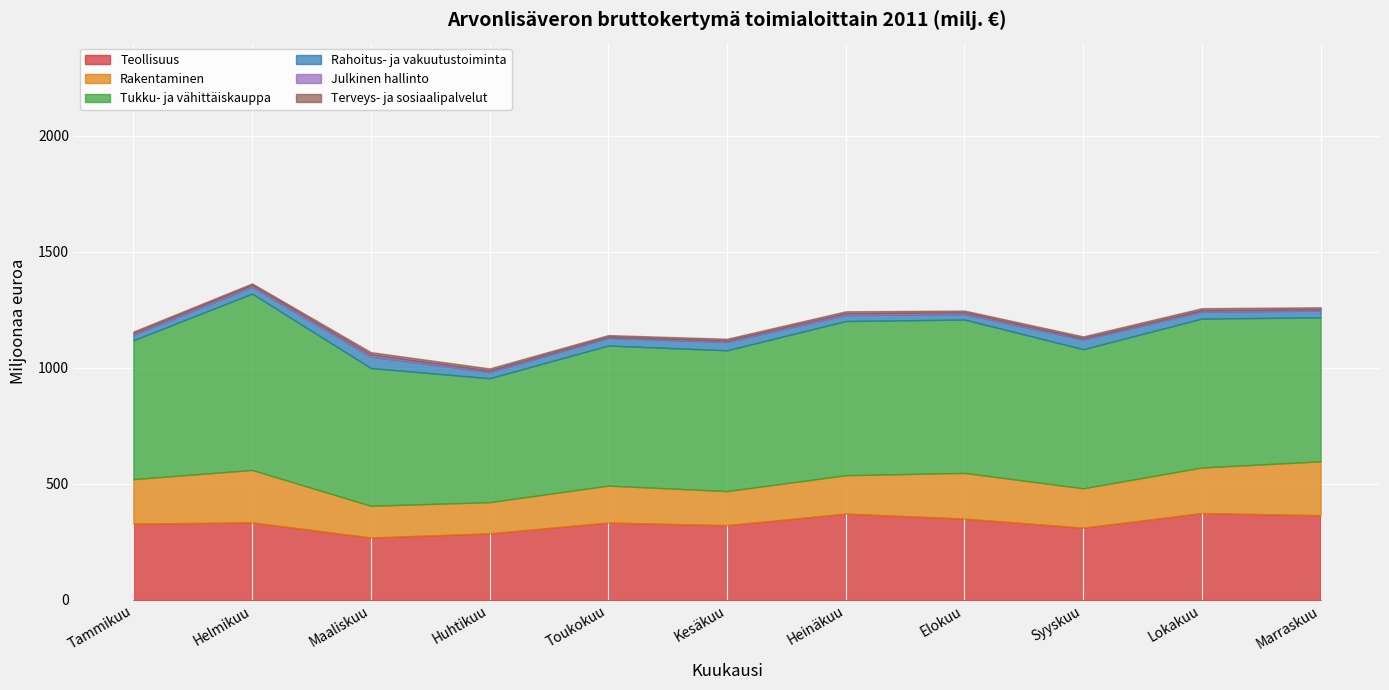

Between Helmikuu and Huhtikuu, which series saw the biggest shift?

Tukku- ja vähittäiskauppa